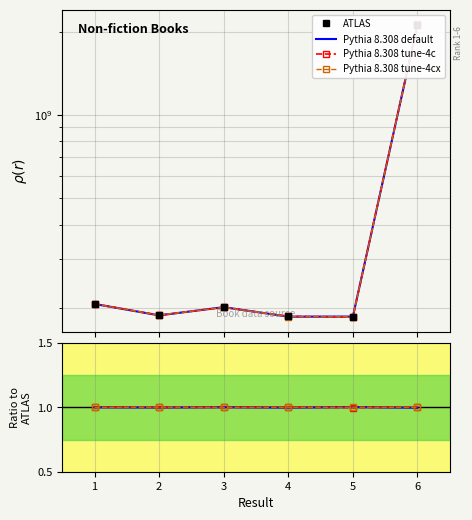

What is the minimum value shown in the chart?

1.0